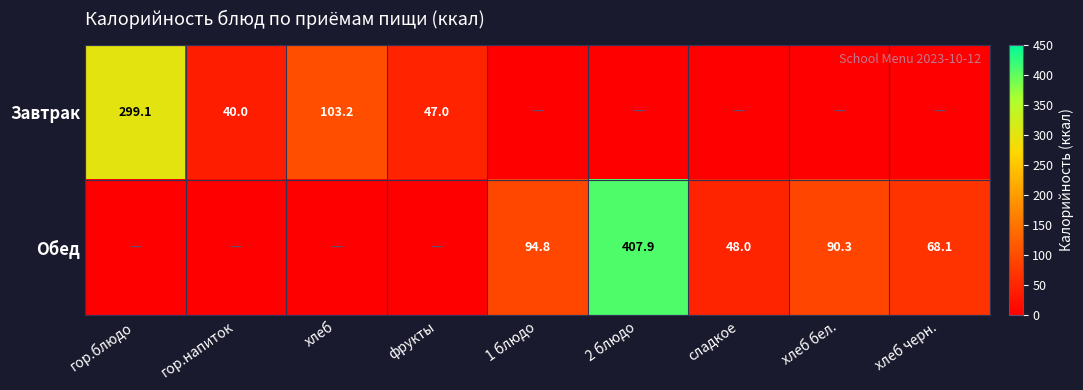

The value of Завтрак at гор.блюдо is 518.3. True or false?

False